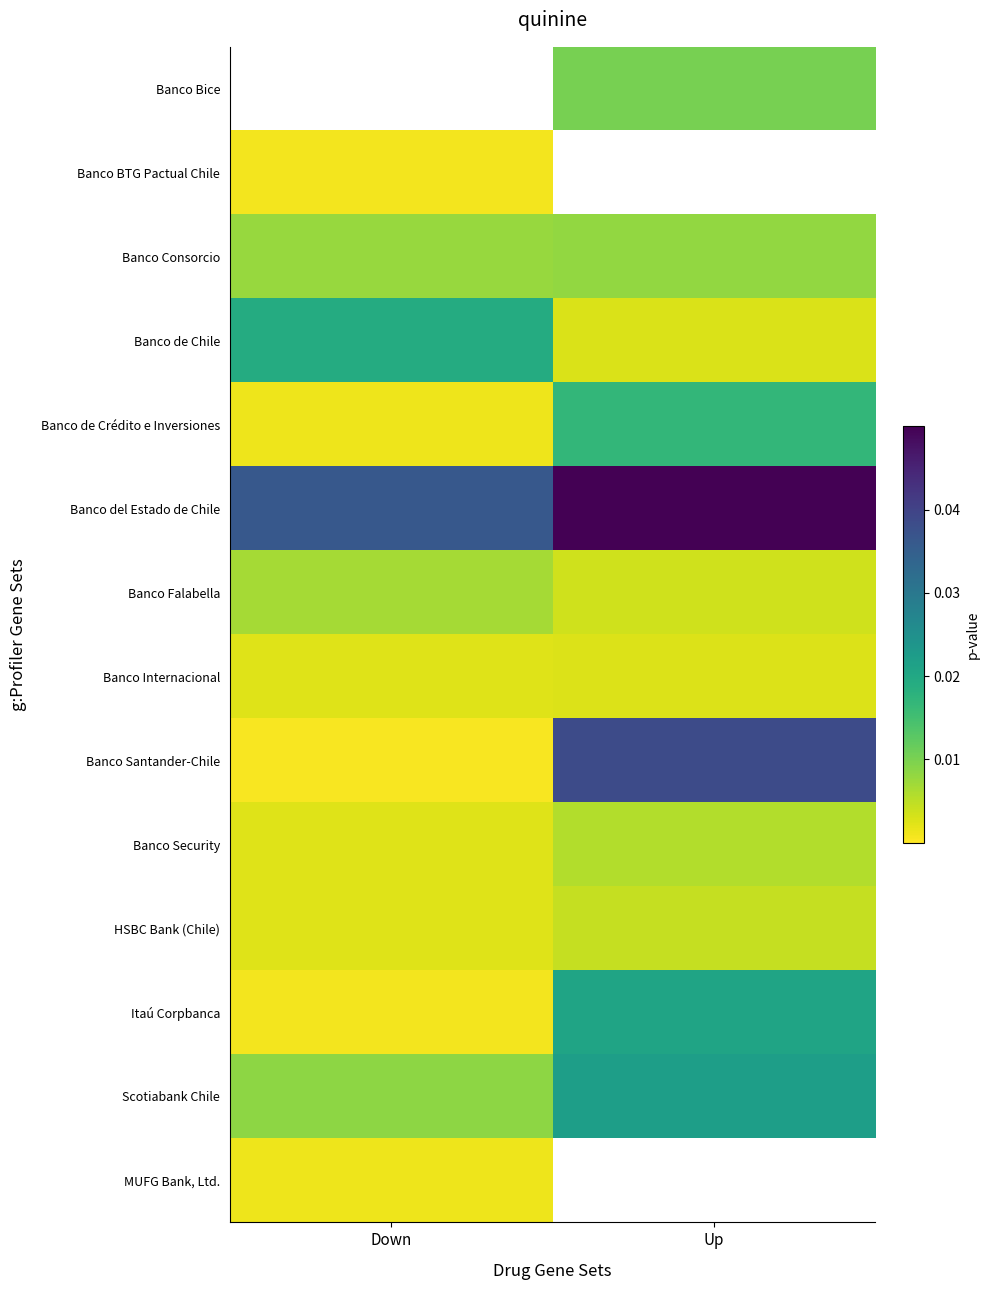

Which has a higher value, Up or Down?

Down